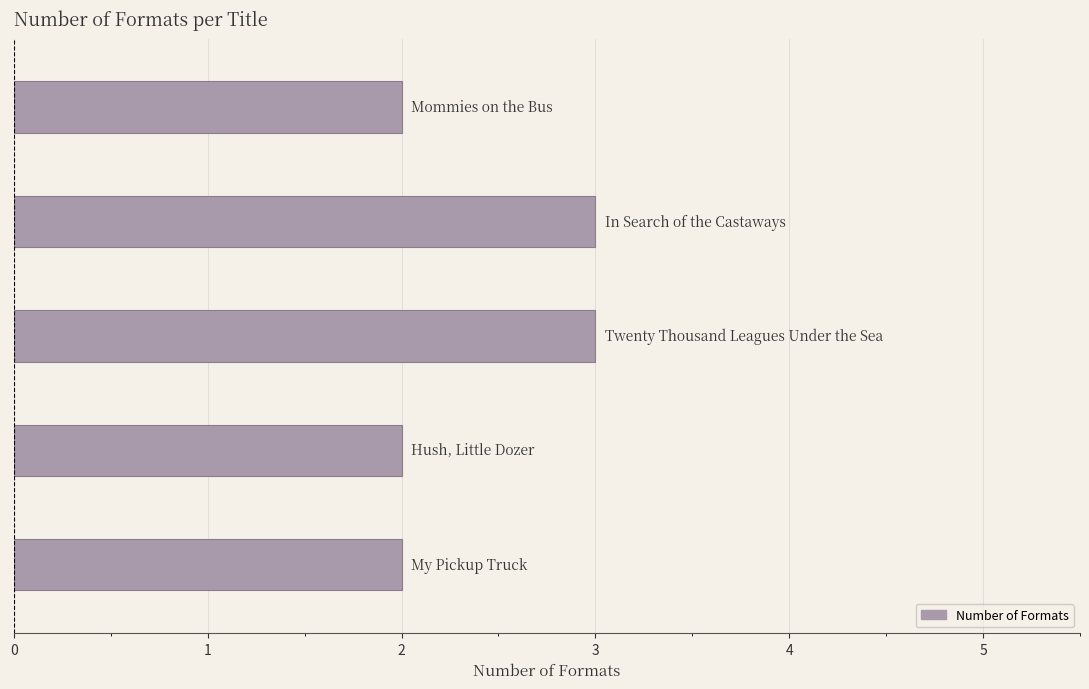

What is the difference between the maximum and second lowest values?

1